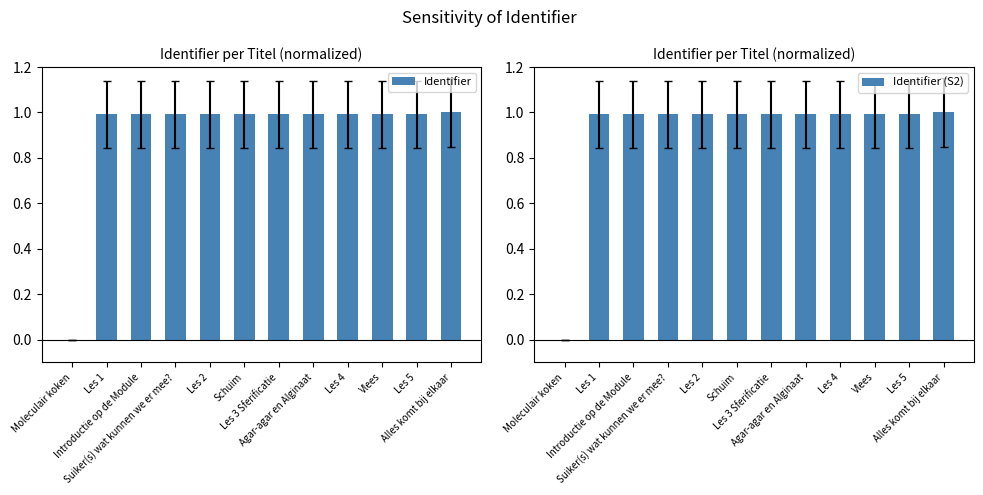

What is the sum of all Identifier values?

10.9